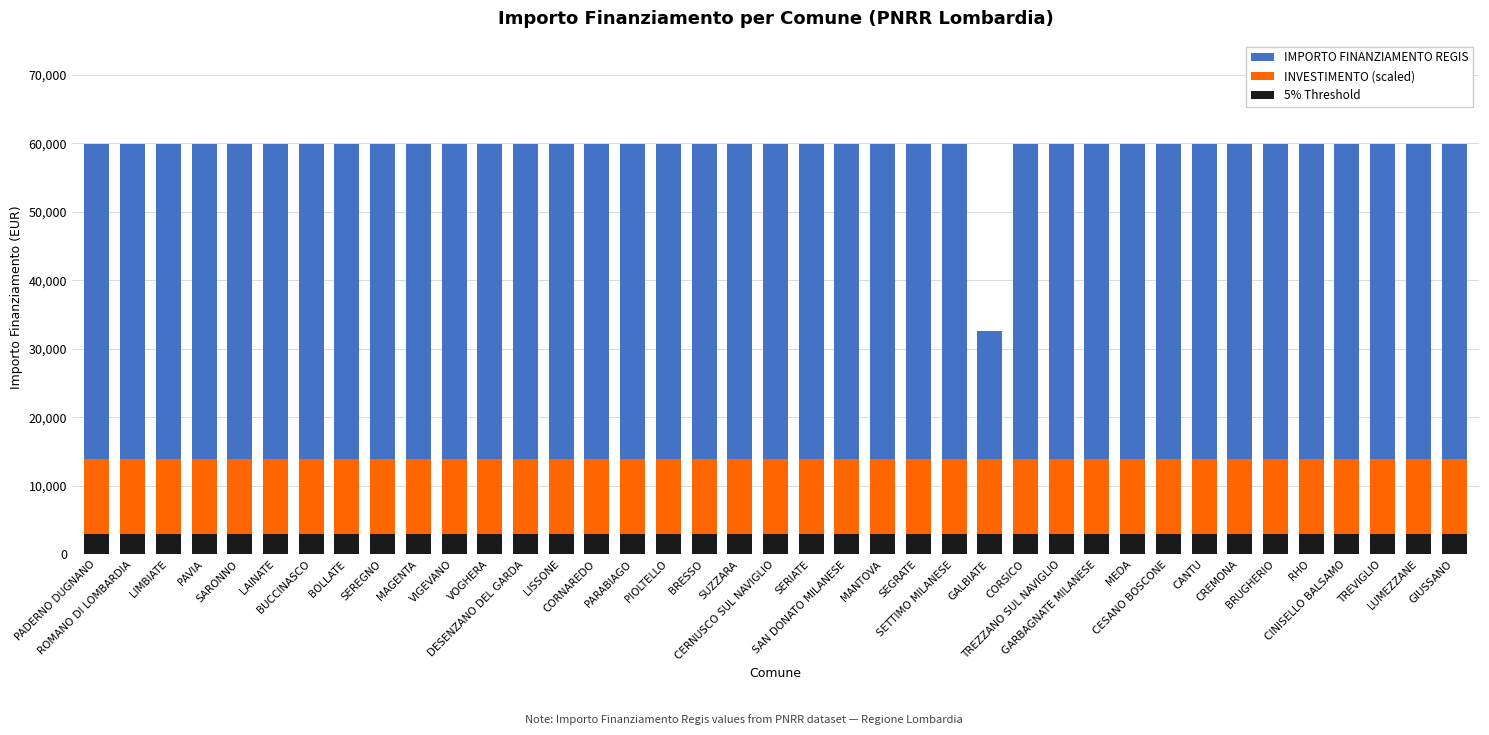

The 5% Threshold series shows 3924.1 at MAGENTA. True or false?

False